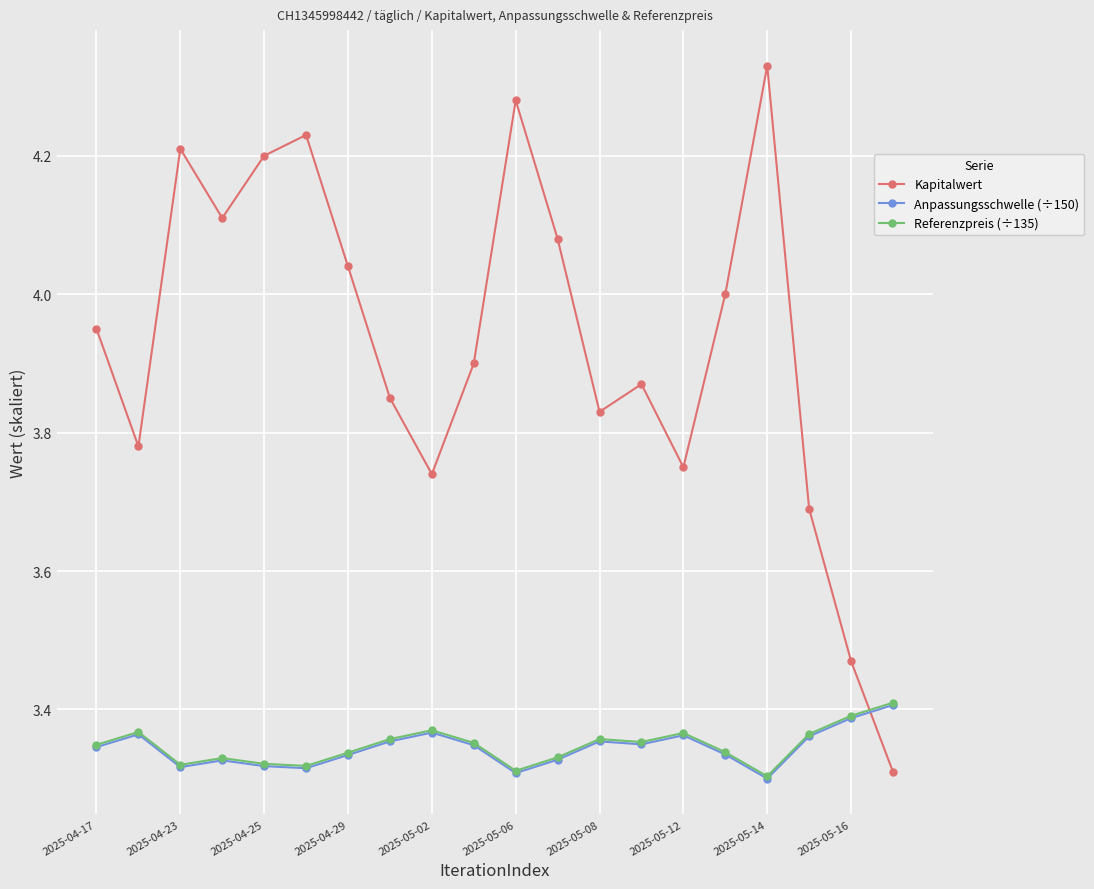

How many interior local valleys does the Kapitalwert series have?

5